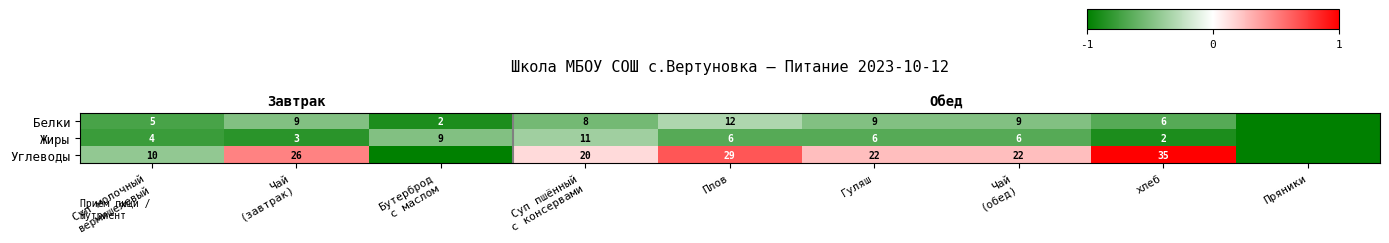

Rank the series by their maximum value, from lowest to highest.

Жиры, Белки, Углеводы